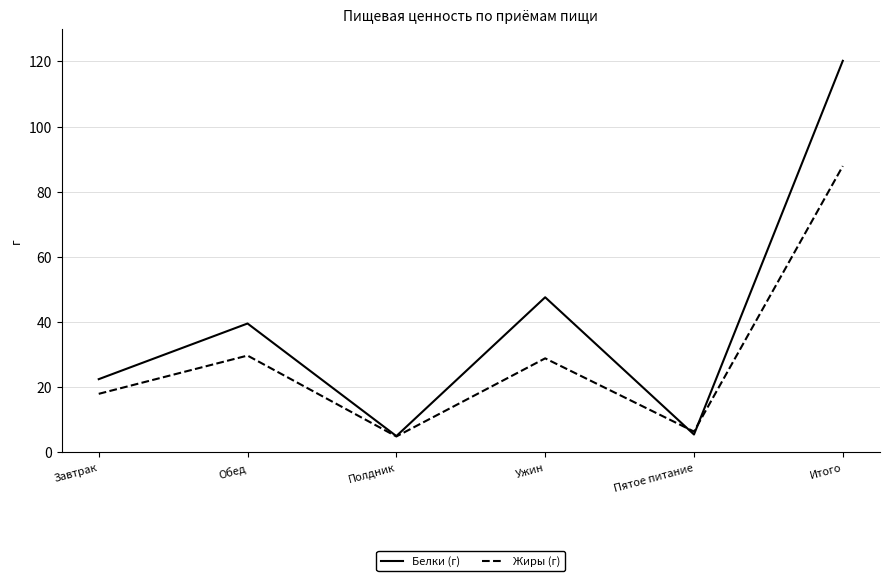

At which label does Жиры (г) first exceed 28?

Обед